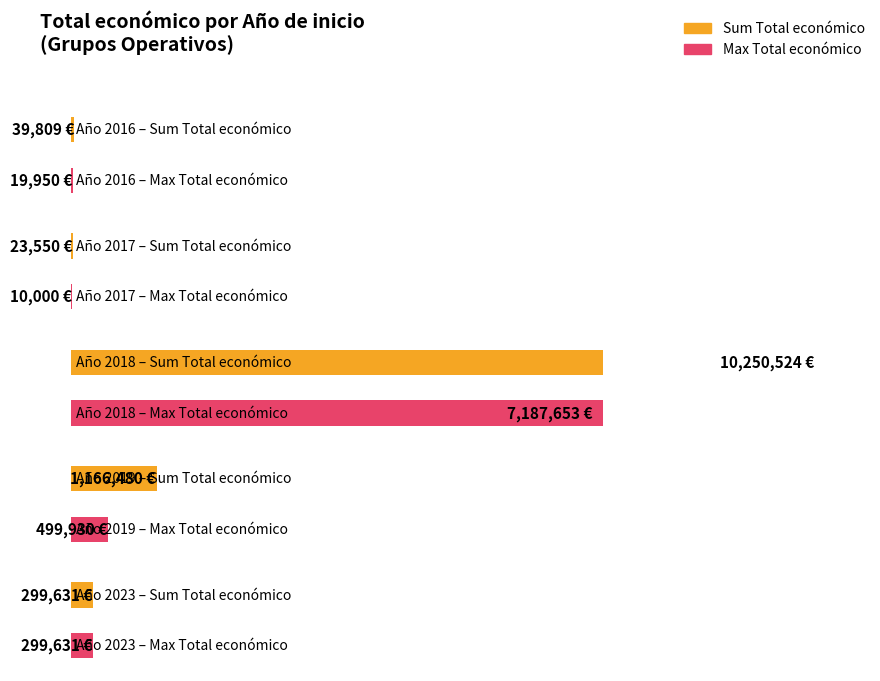

The value at 2019 is 486912.3. True or false?

False